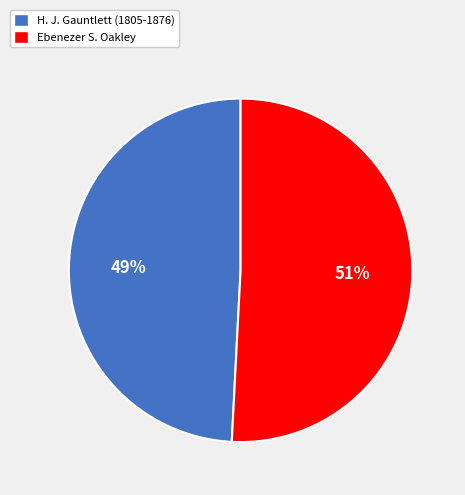

To the nearest percent, what is the combined percentage of H. J. Gauntlett (1805-1876) and Ebenezer S. Oakley?

100%